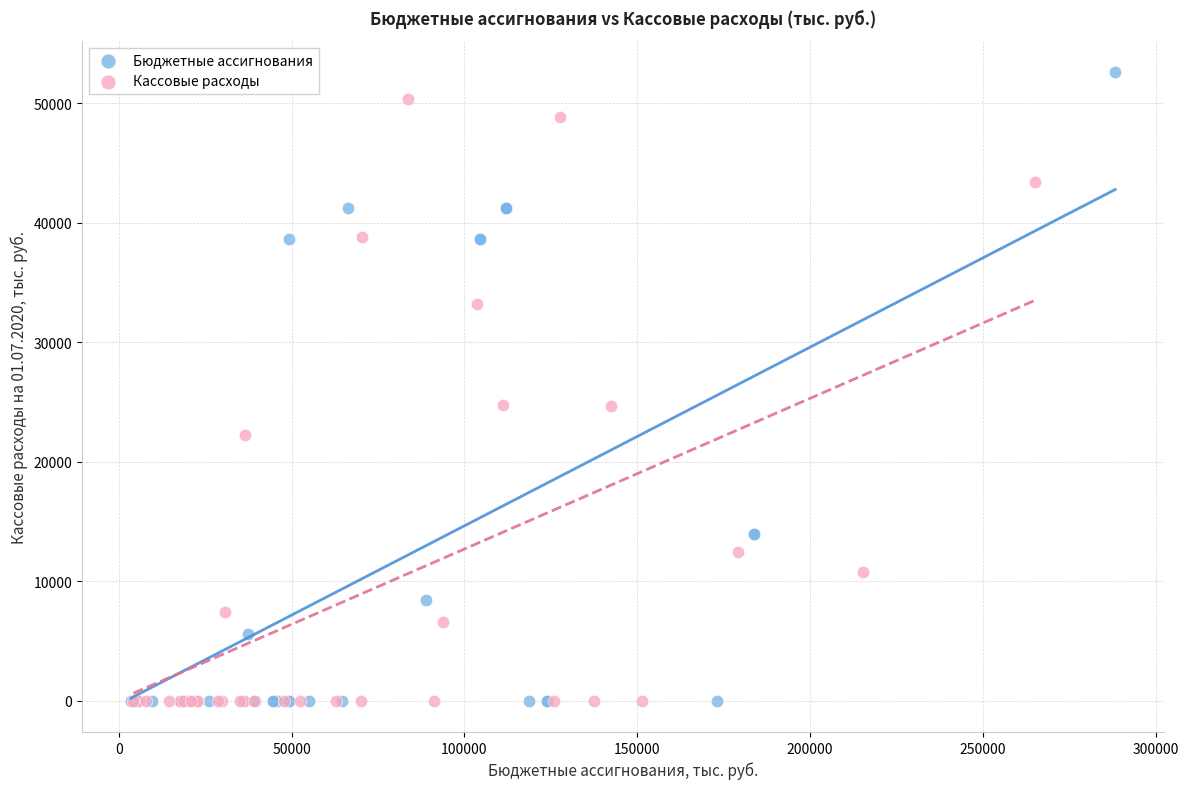

Which series reaches the maximum Y coordinate?

Бюджетные ассигнования